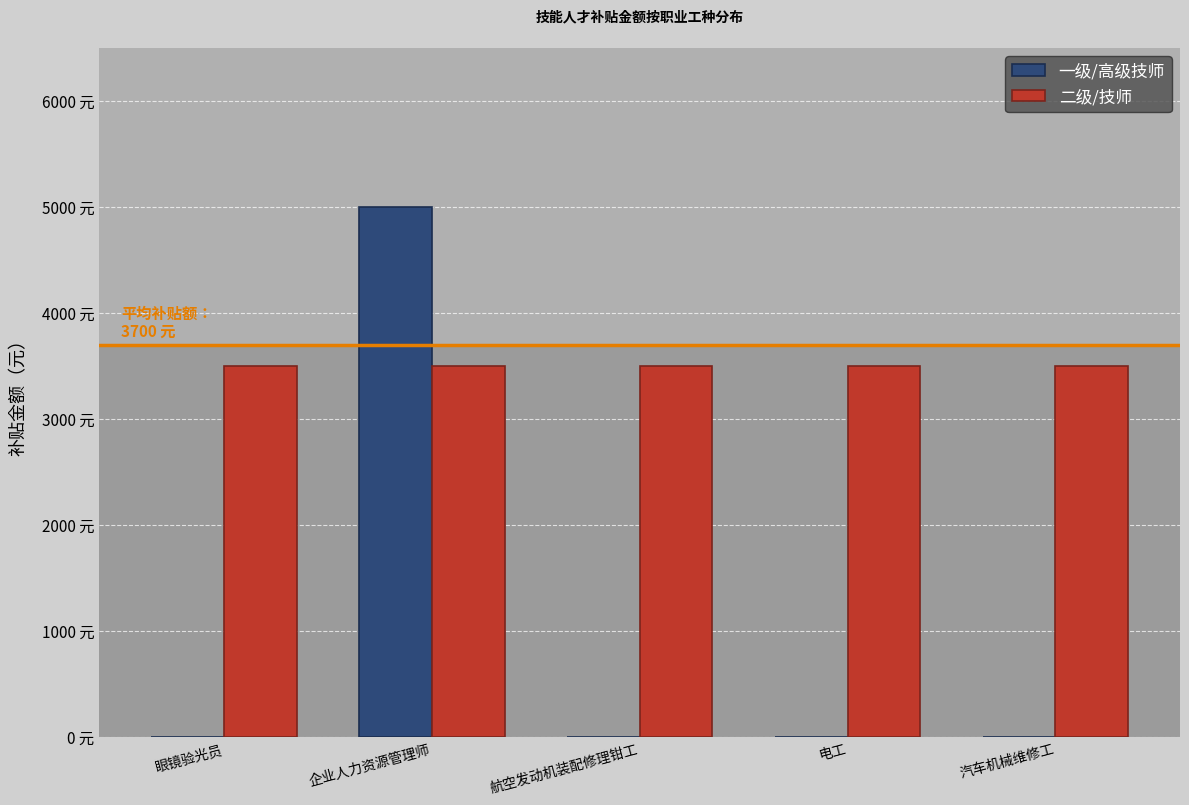

What is the difference between the highest and lowest values at 电工?

3500